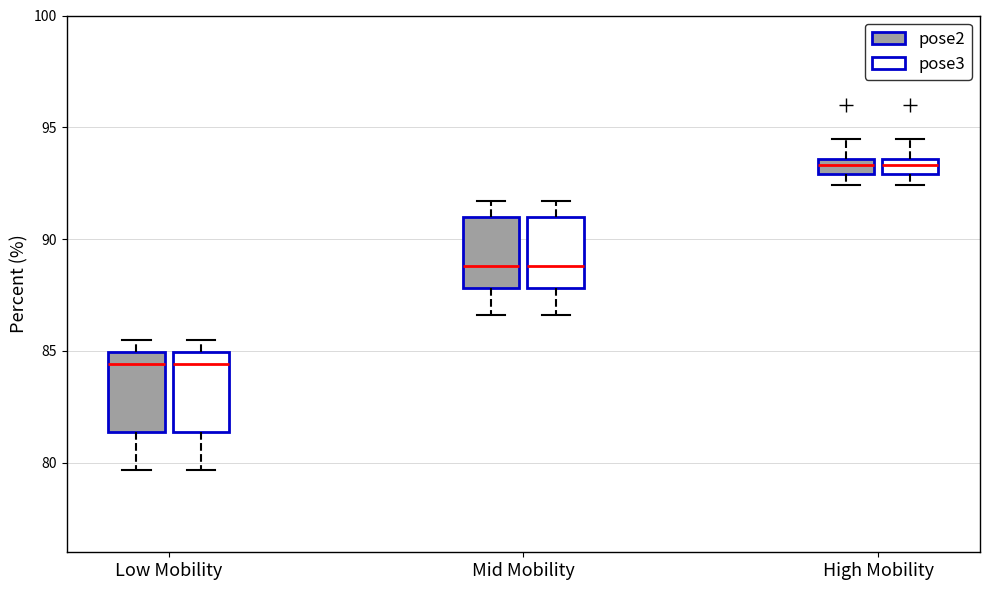

Where does the upper whisker of the box for Mid Mobility (pose2) end on the y-axis? The values are not printed on the chart, so give them approximately, as read against the axis.

91.5